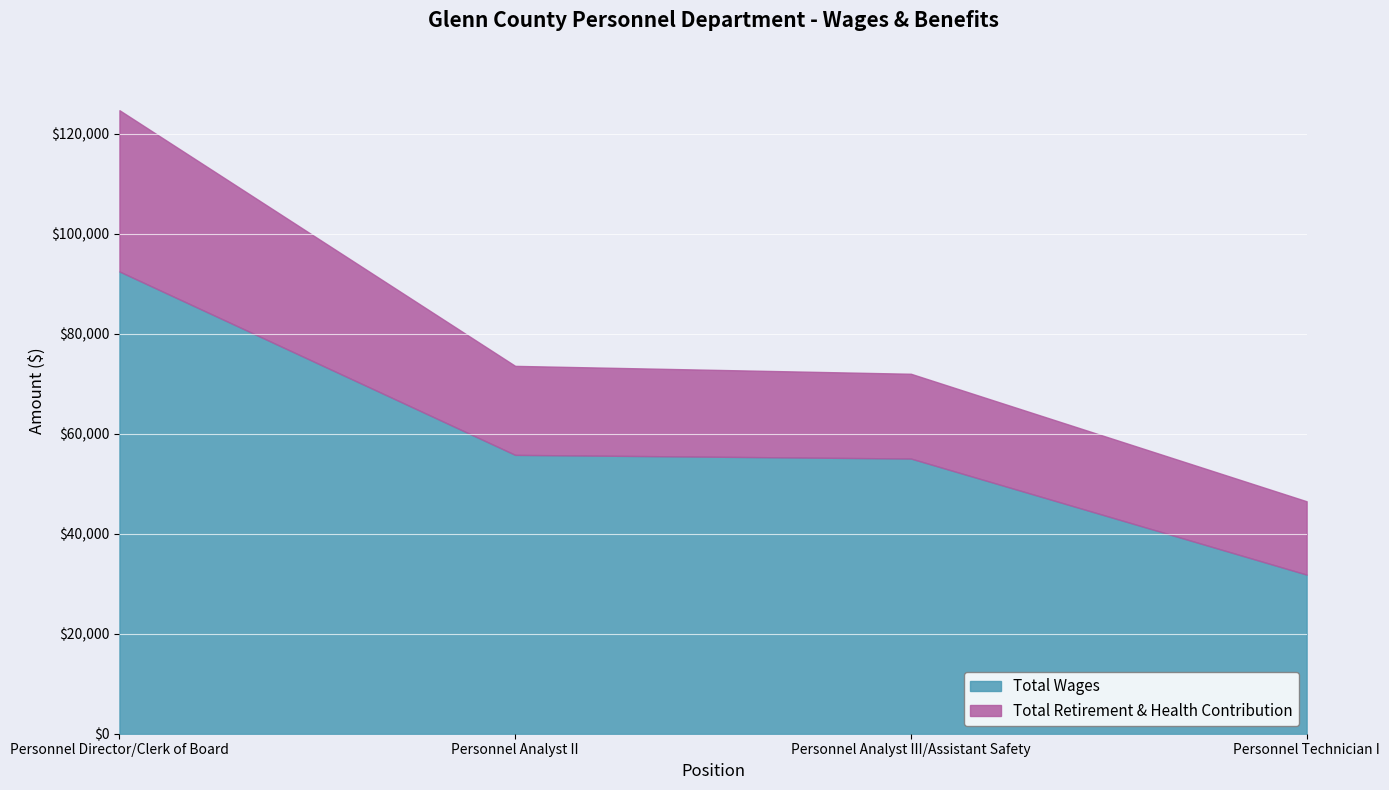

Between Personnel Analyst II and Personnel Analyst III/Assistant Safety, which is larger?

Personnel Analyst II